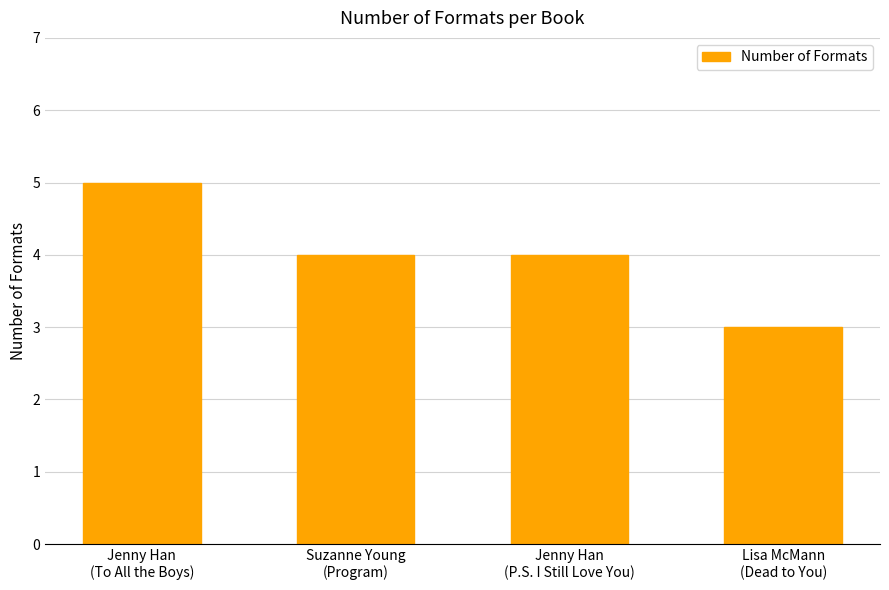

Are the bars horizontal?

No